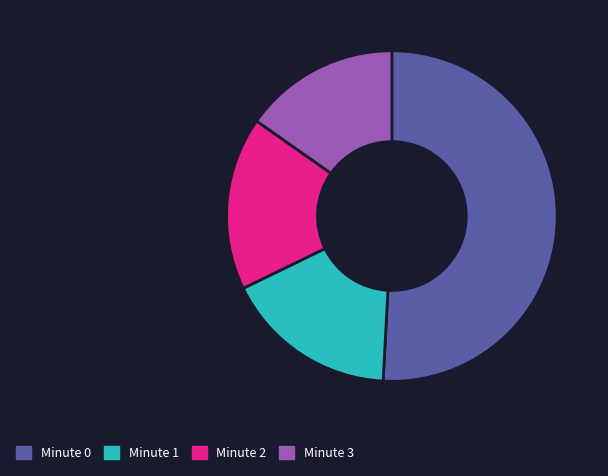

How many segments does this pie chart have?

4